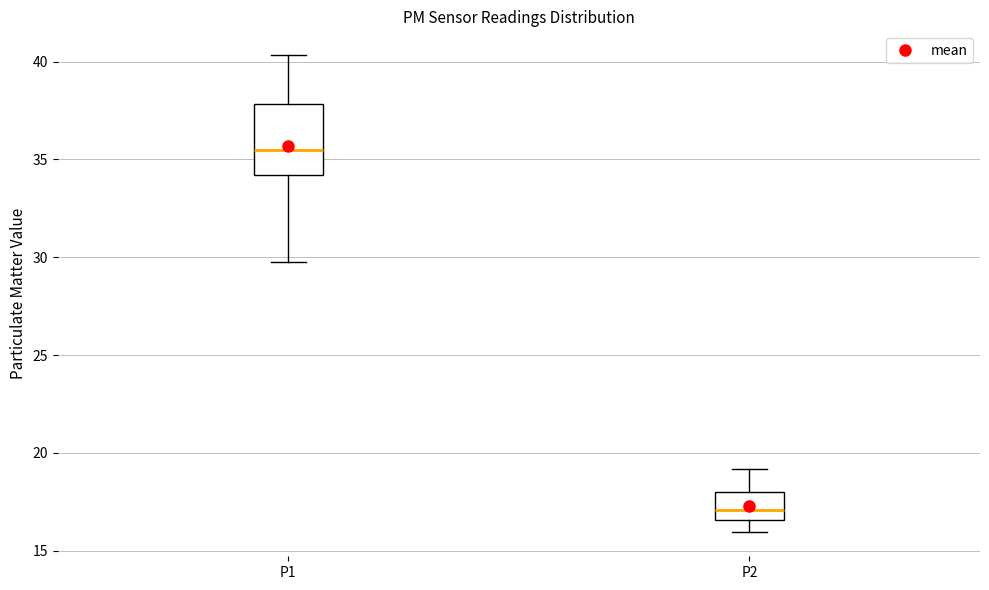

Which box's median line is the lowest?

P2